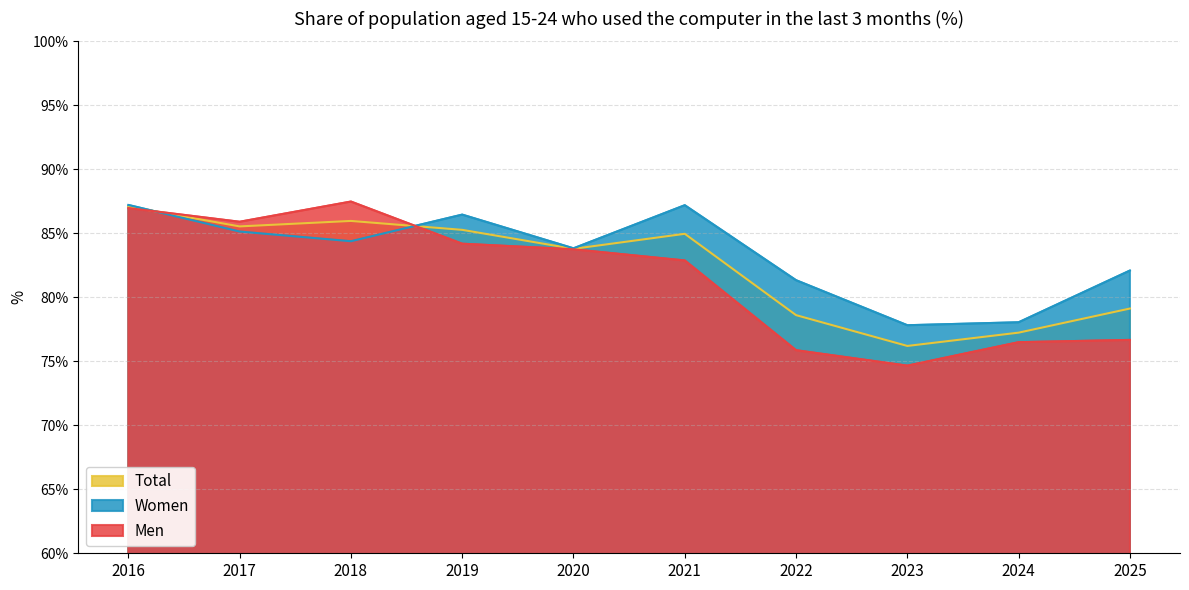

Where is the first local maximum for Total?

2018